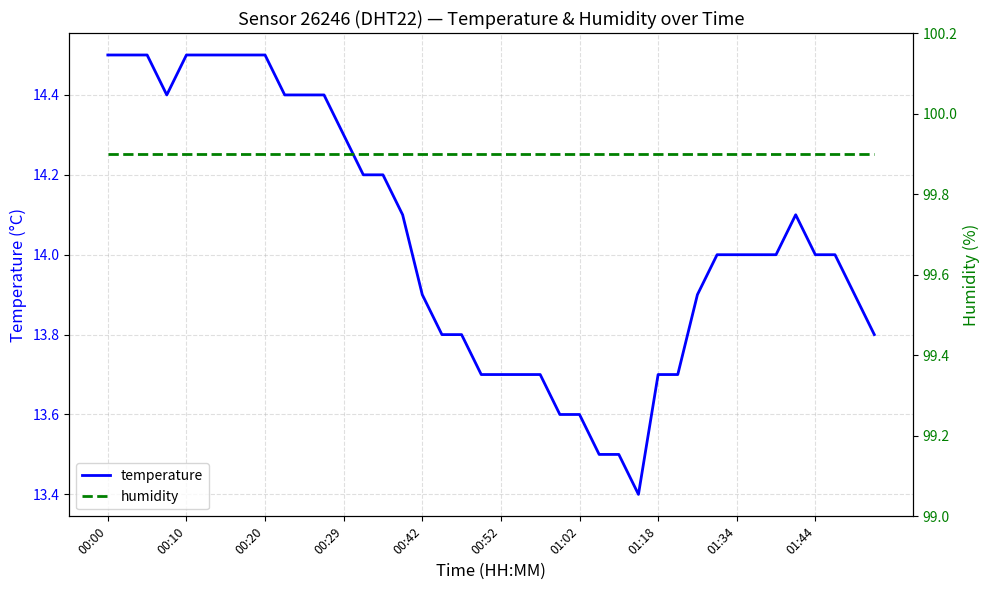

True or false: humidity and temperature cross at least once.

False